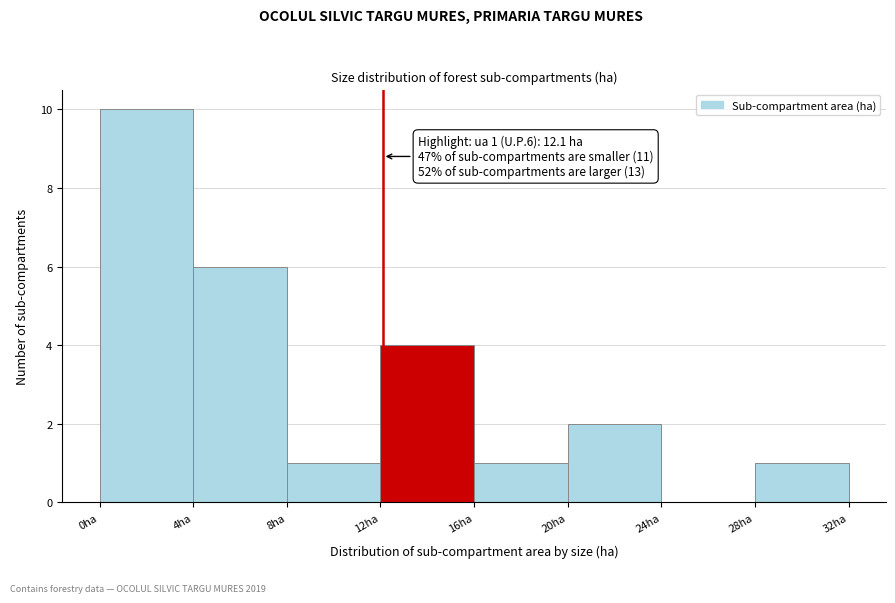

Over which range of the x-axis is the bar tallest?

0 to 4